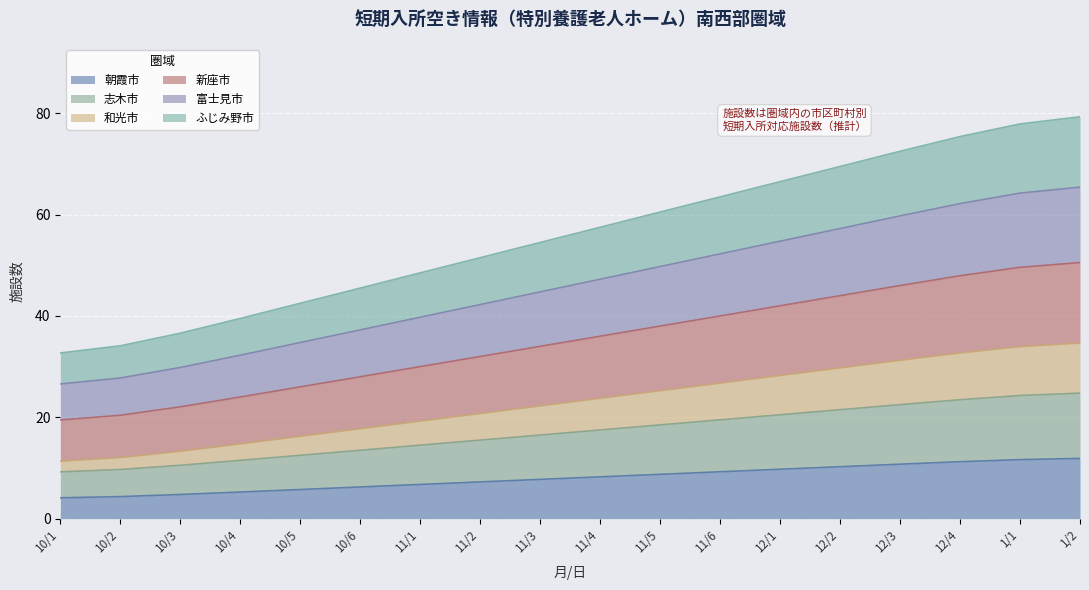

What is the total value across all series at 10/6?

45.5